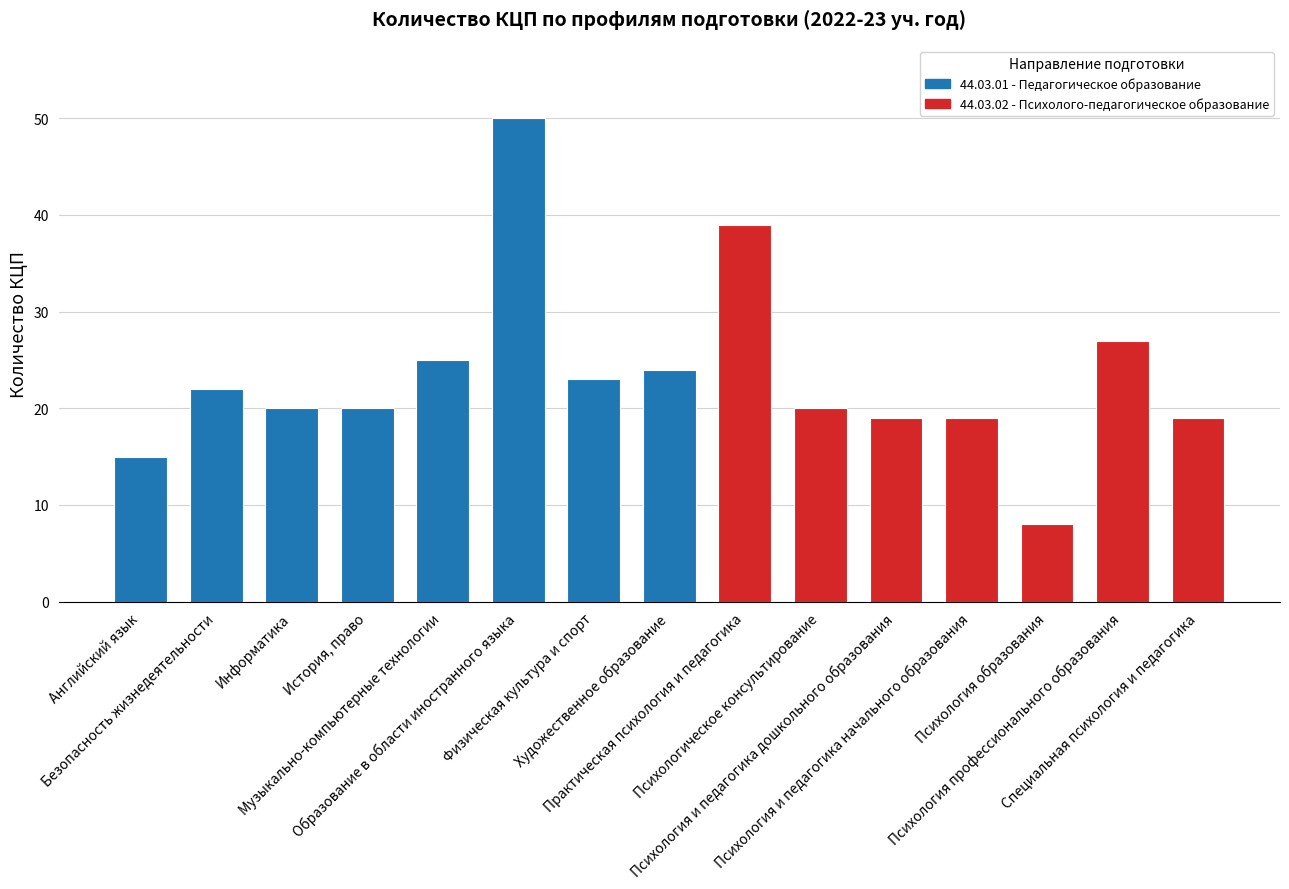

Count the number of categories in the chart.

15